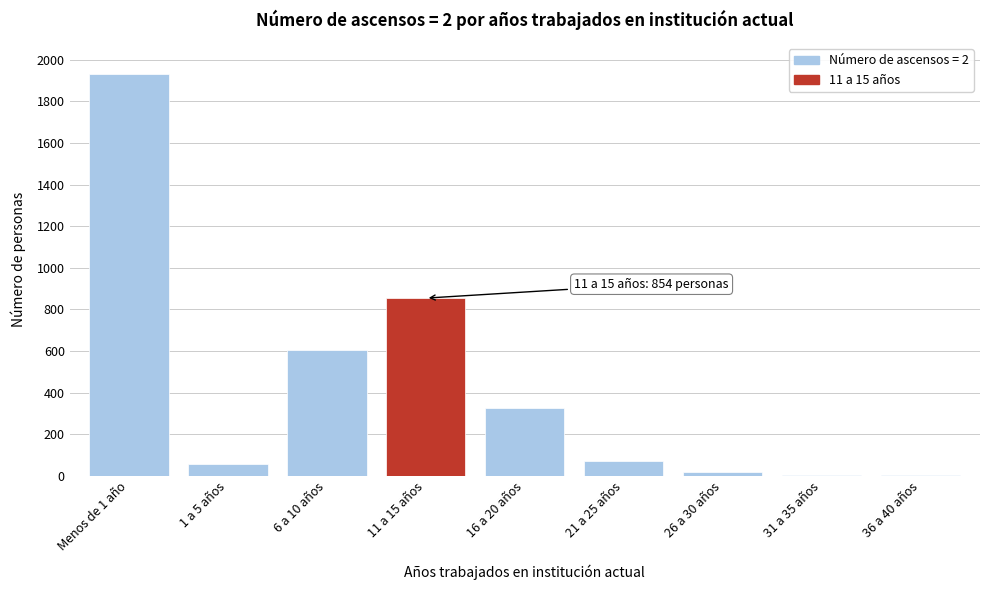

At which category does the chart reach its peak across all series?

Menos de 1 año